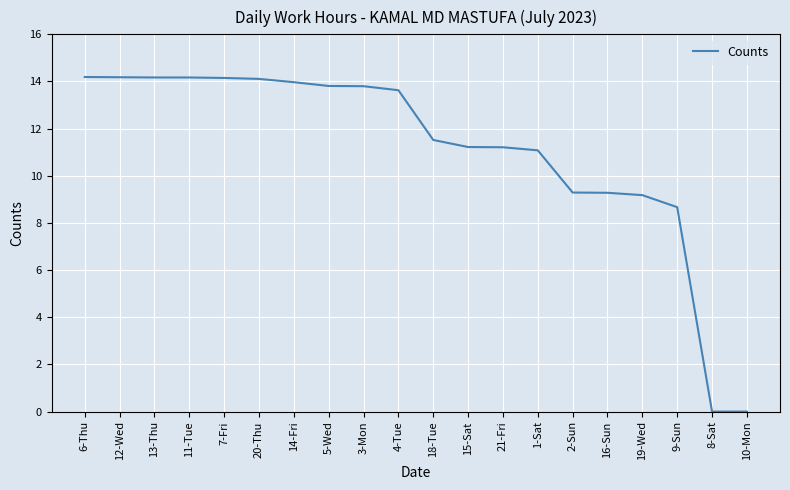

How many lines are shown in the chart?

1